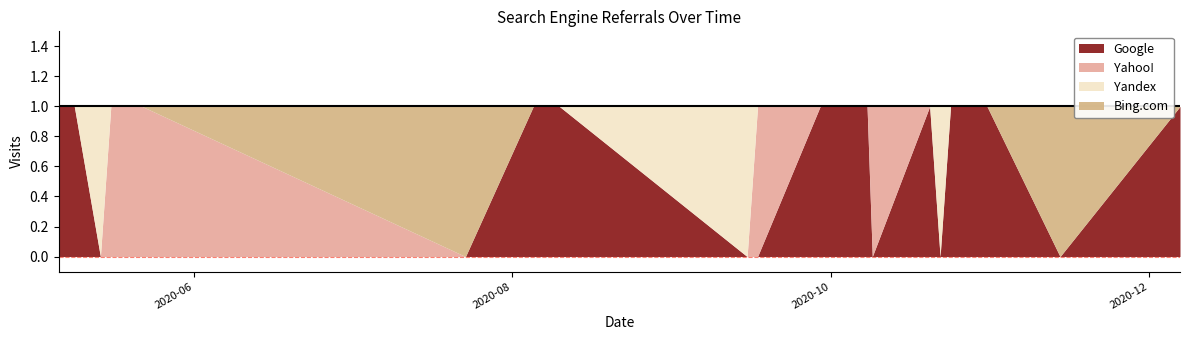

Which label corresponds to the smallest value in the chart?

2020-11-14